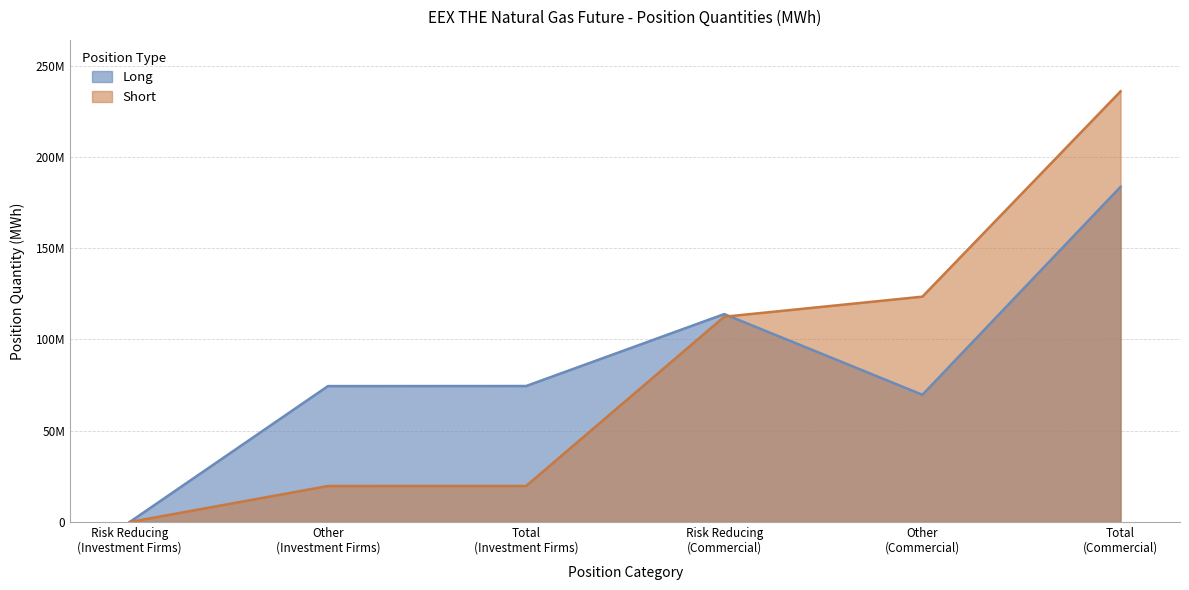

In Long, how many points are lower than both neighbors (excluding endpoints)?

1